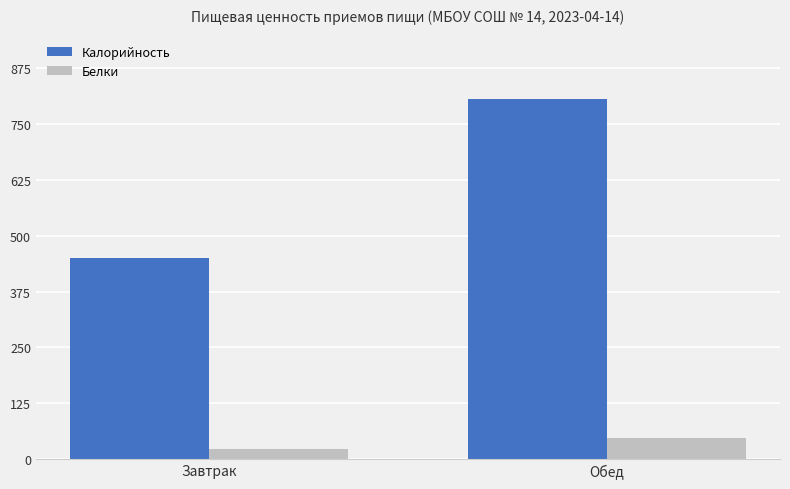

Between Завтрак and Обед, which series saw the biggest shift?

Калорийность